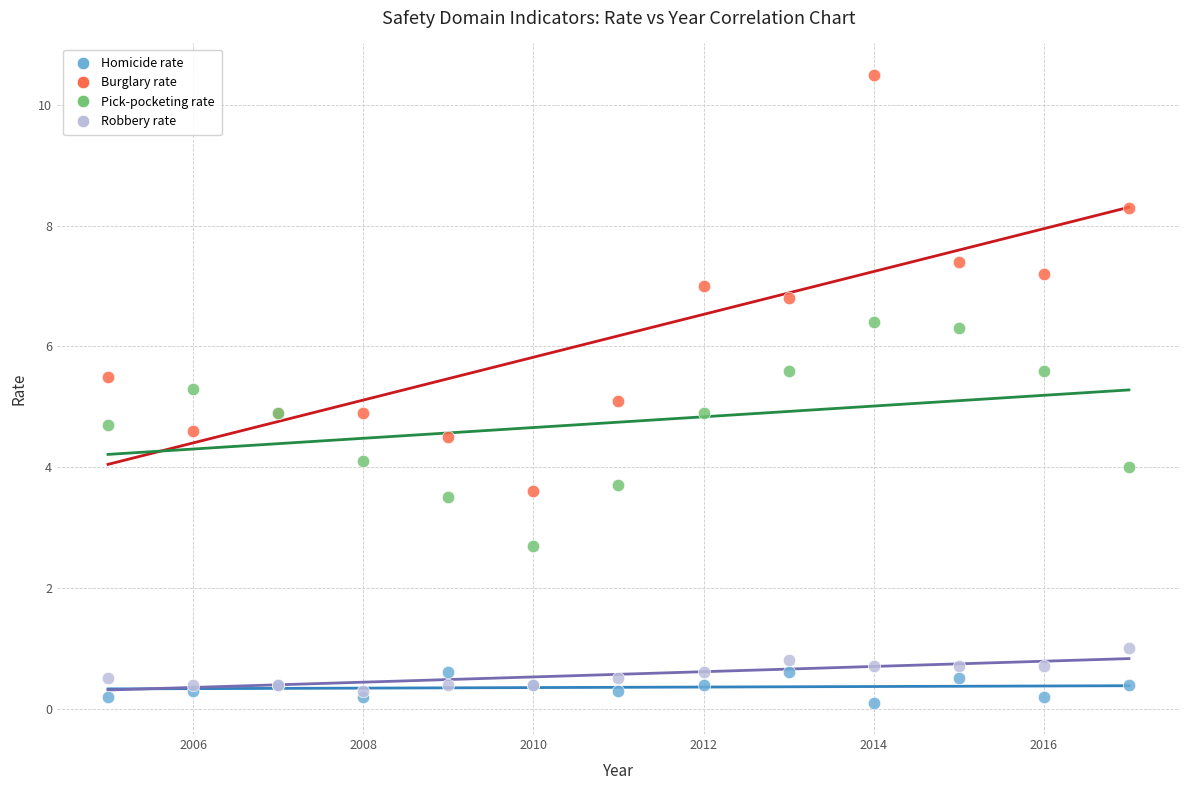

What are all the series names shown in the legend?

Homicide rate, Burglary rate, Pick-pocketing rate, Robbery rate